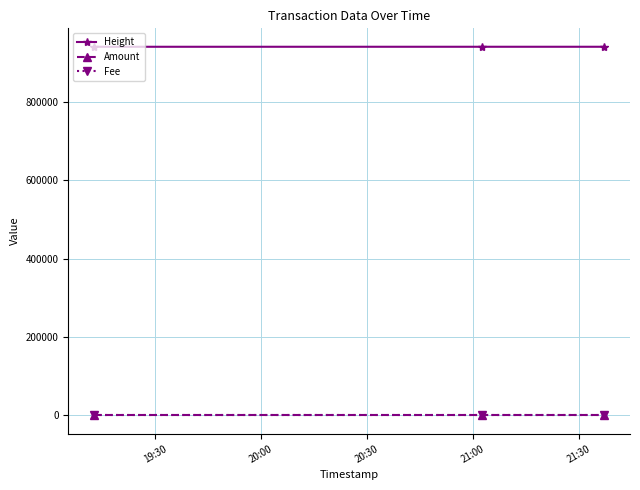

Count the Amount values in the range 0 to 1.

3